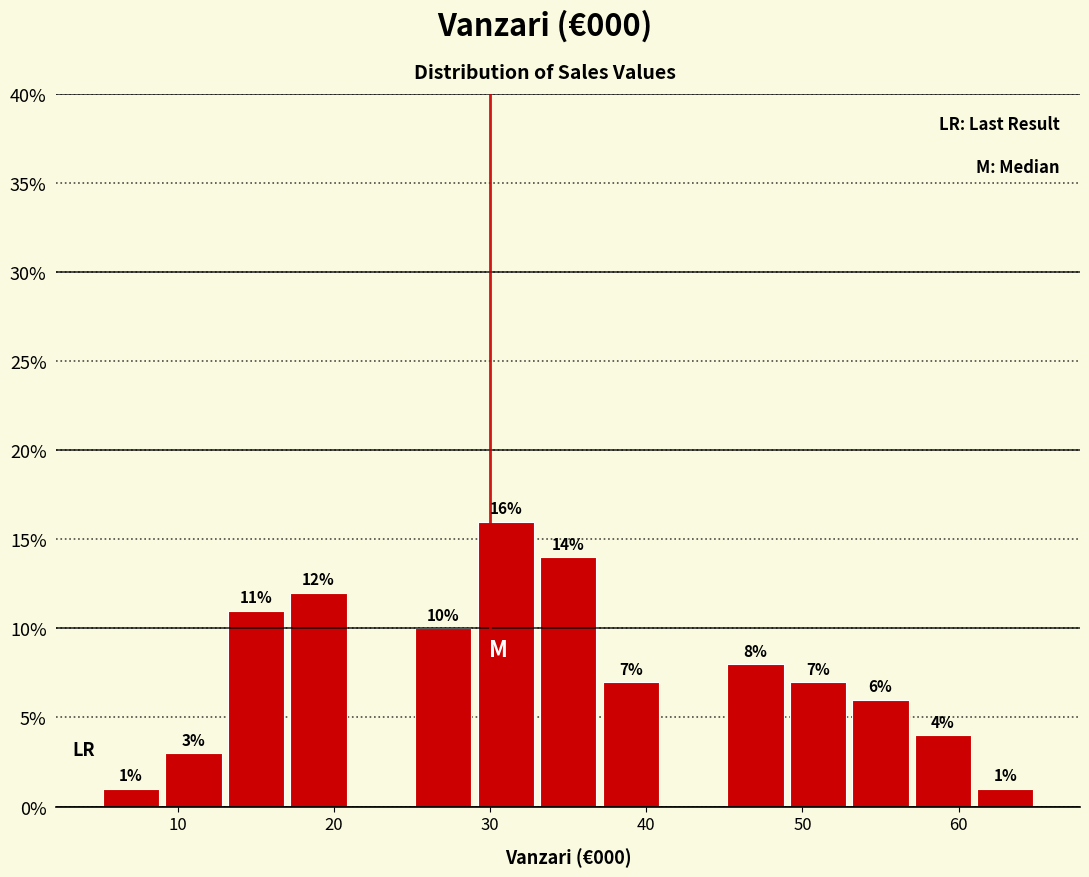

Which range on the x-axis has the tallest bar?

29 to 33